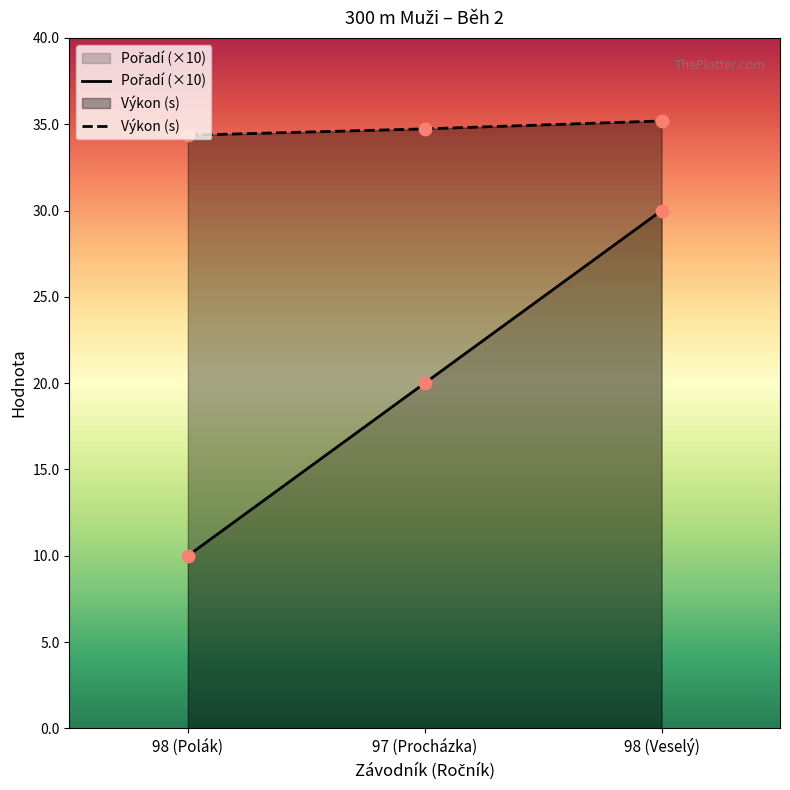

Is the value of Výkon (s) at 98 (Veselý) greater than the value of Pořadí (×10) at 97 (Procházka)?

Yes